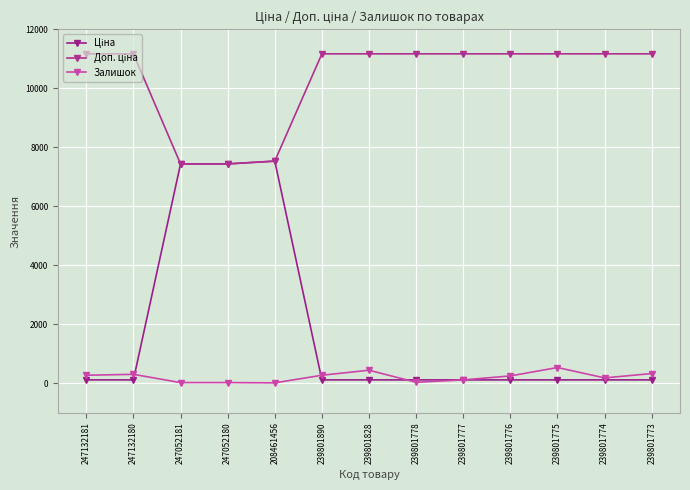

How many categories are shown in the chart?

13